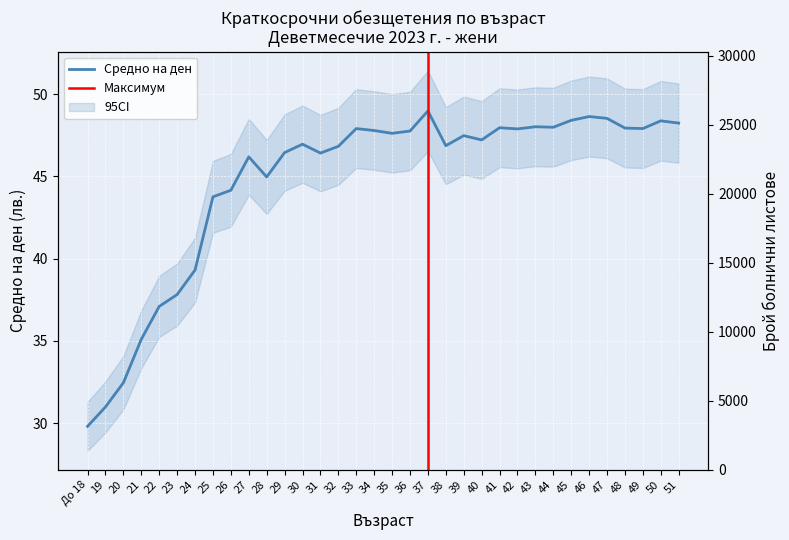

Which series has the largest total across all categories?

Брой болнични листове